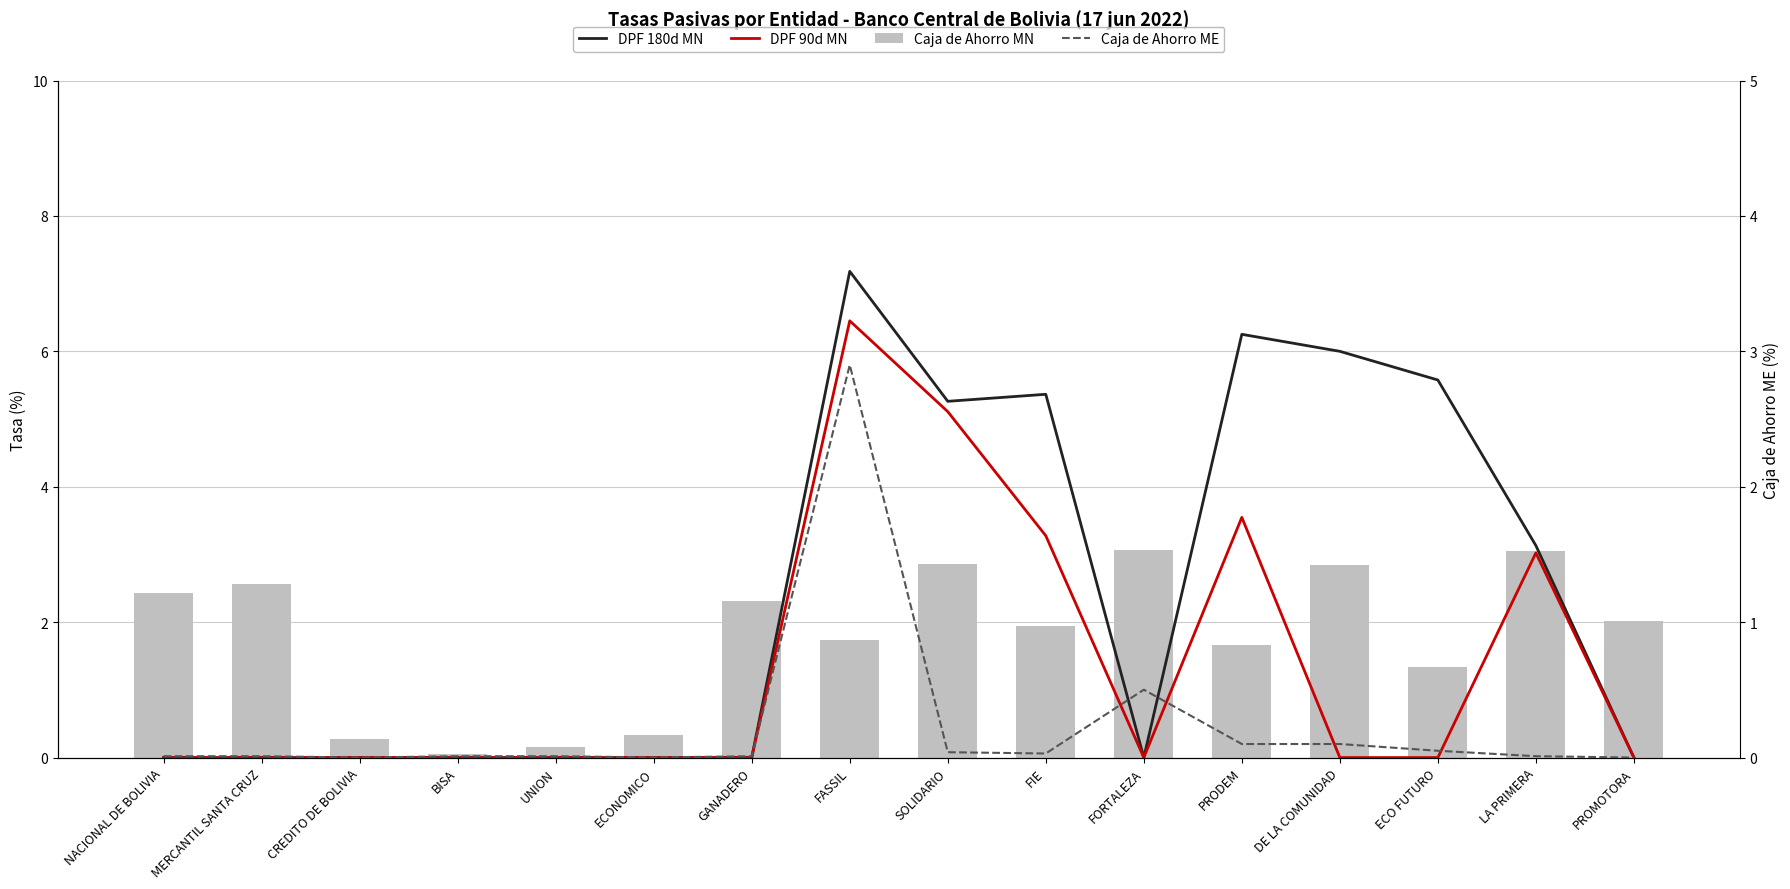

What is the label of the 13th bar from the left?

DE LA COMUNIDAD